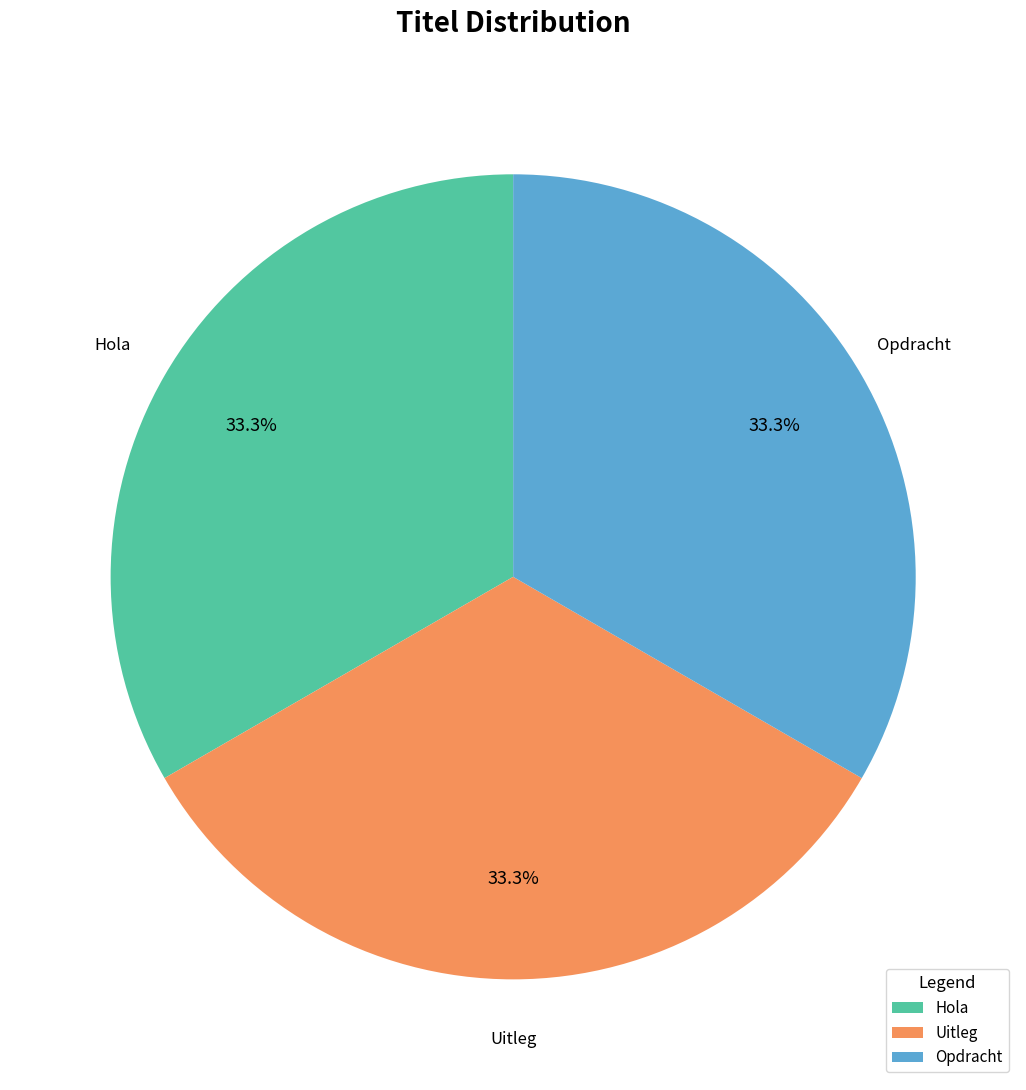

Is it true that Hola is 43% of the pie?

False